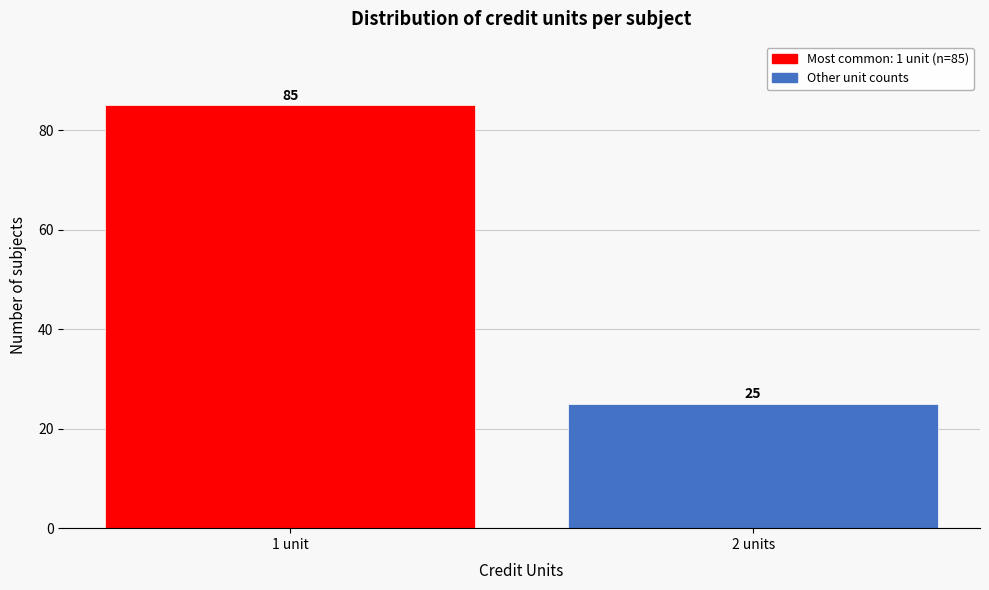

Reading right to left, extract all data points from this chart.

2 units=25	1 unit=85